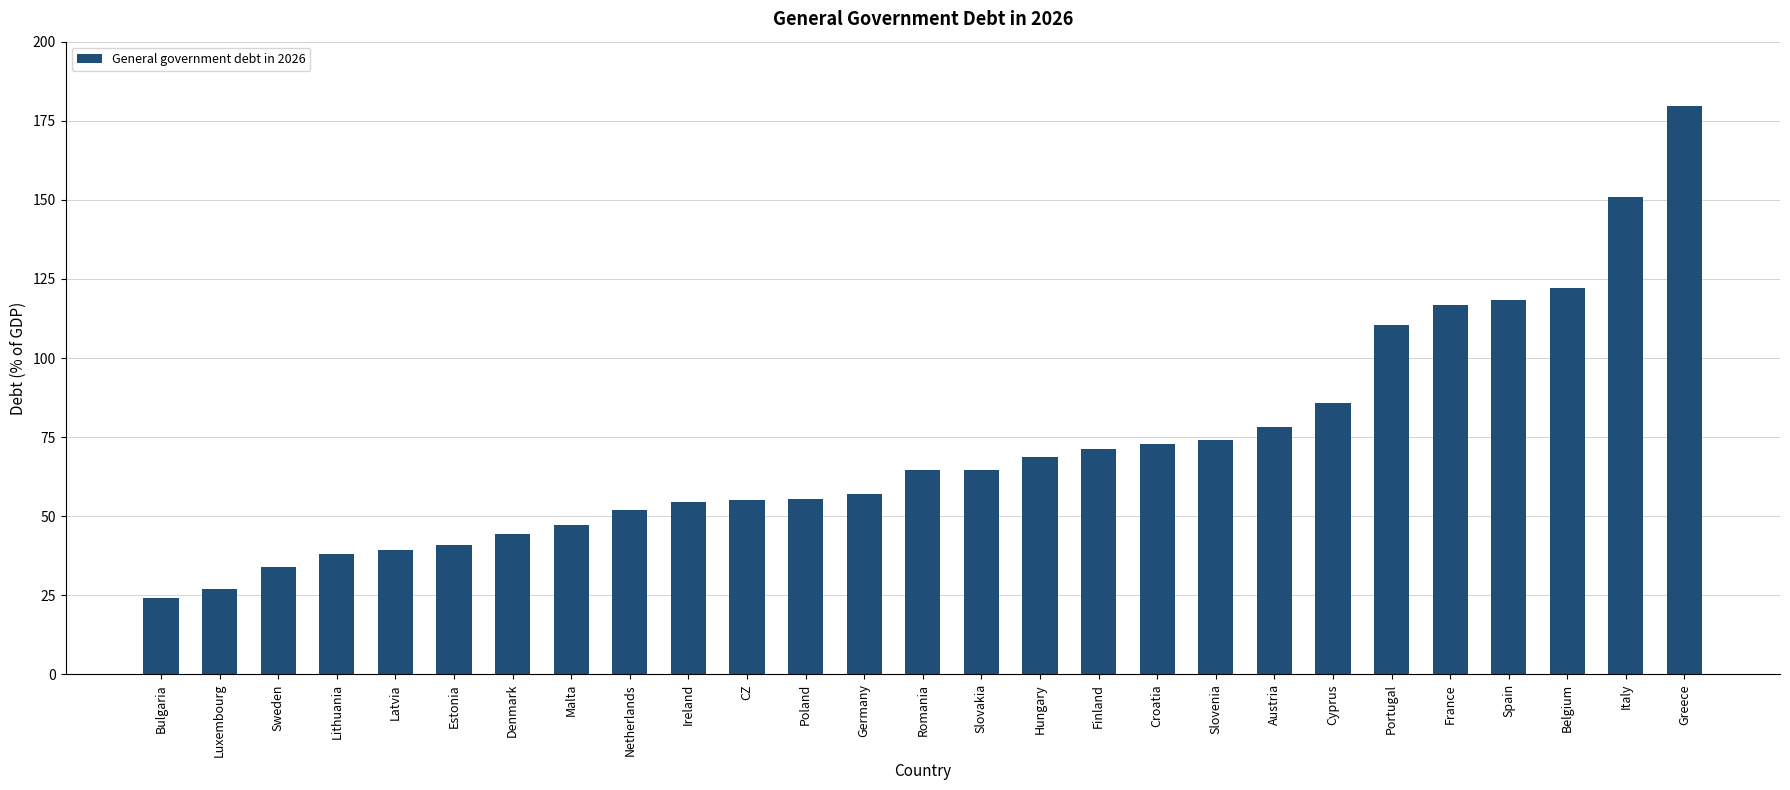

Does the chart contain any negative values?

No